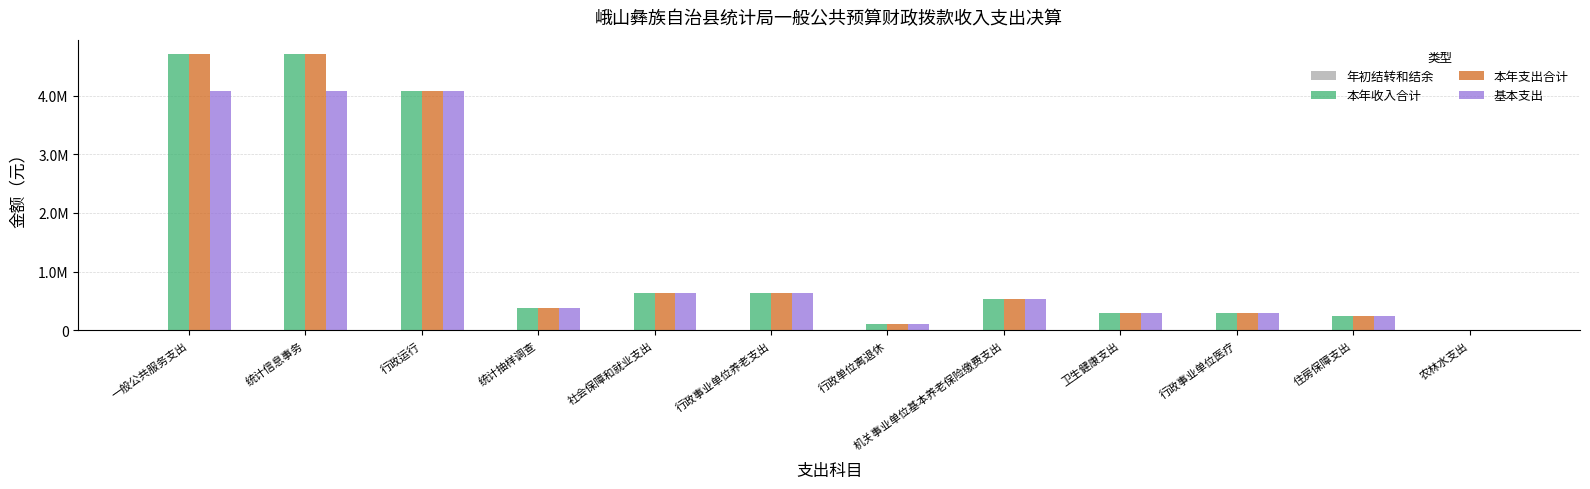

Reading left to right, list all the values displayed in this chart.

年初结转和结余: 0.0	0.0	0.0	0.0	0.0	0.0	0.0	0.0	0.0	0.0	0.0	0.0
本年收入合计: 4717548.3	4717548.3	4072653.5	380203.0	632079.4	632079.4	105040.6	527038.7	298568.8	298568.8	243996.0	7580.0
本年支出合计: 4717548.3	4717548.3	4072653.5	380203.0	632079.4	632079.4	105040.6	527038.7	298568.8	298568.8	243996.0	7580.0
基本支出: 4072653.5	4072653.5	4072653.5	380203.0	632079.4	632079.4	105040.6	527038.7	298568.8	298568.8	243996.0	7580.0